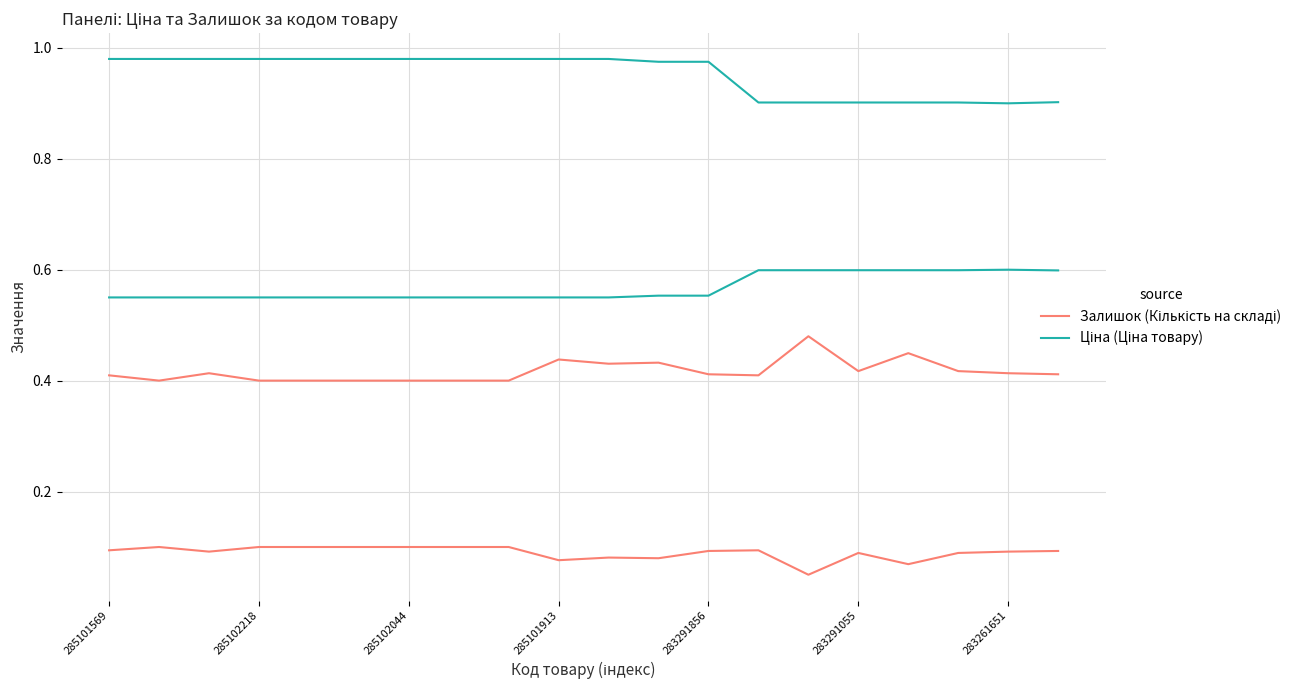

Count the number of data series in this chart.

2